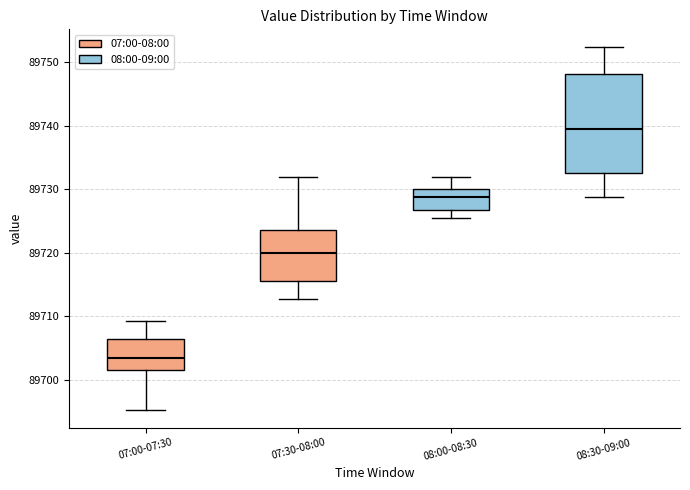

Reading left to right, transcribe this box plot: for each box, give where its median line is, the range the box spans, and where its two whiskers end, as read against the y-axis. The values are not printed on the chart, so give them approximately, as read against the axis.

07:00-07:30: median 89703, box 89702 to 89706, whiskers 89695 to 89709
07:30-08:00: median 89720, box 89716 to 89724, whiskers 89713 to 89732
08:00-08:30: median 89729, box 89727 to 89730, whiskers 89725 to 89732
08:30-09:00: median 89739, box 89732 to 89748, whiskers 89729 to 89752